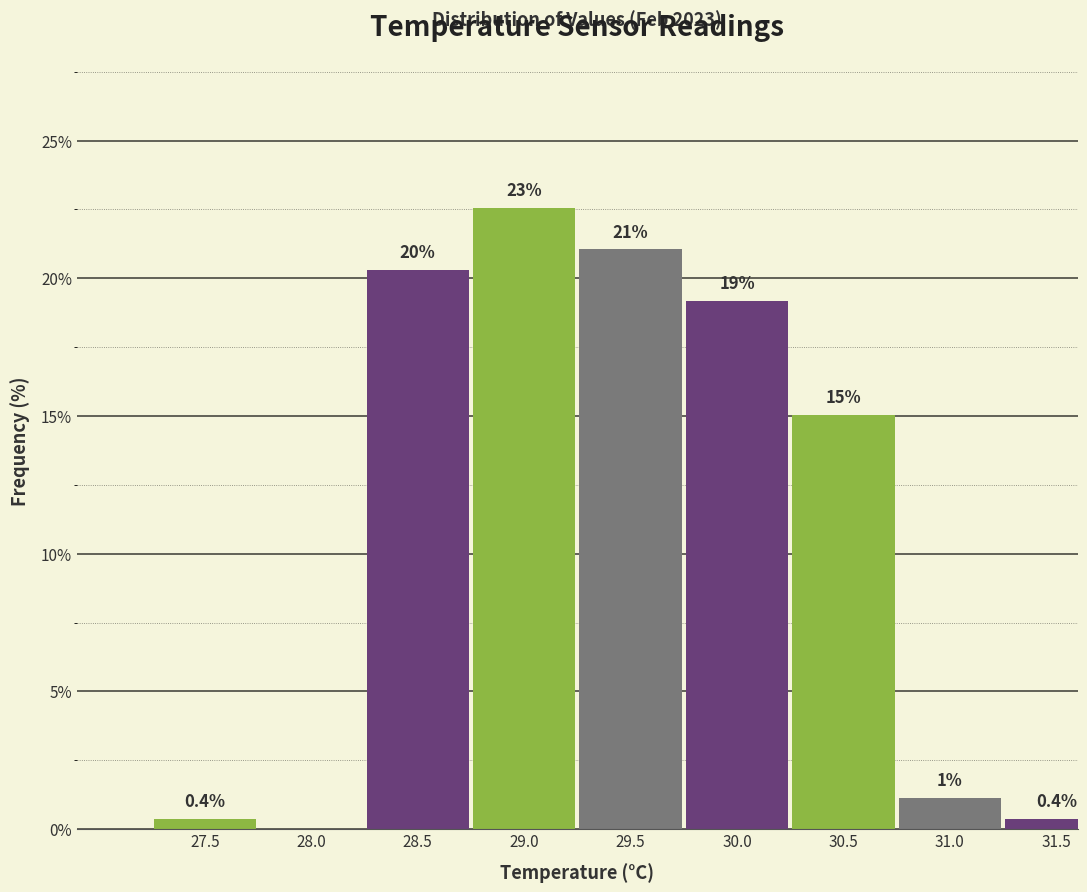

The chart shows a value of 27.1 at 28.5. True or false?

False